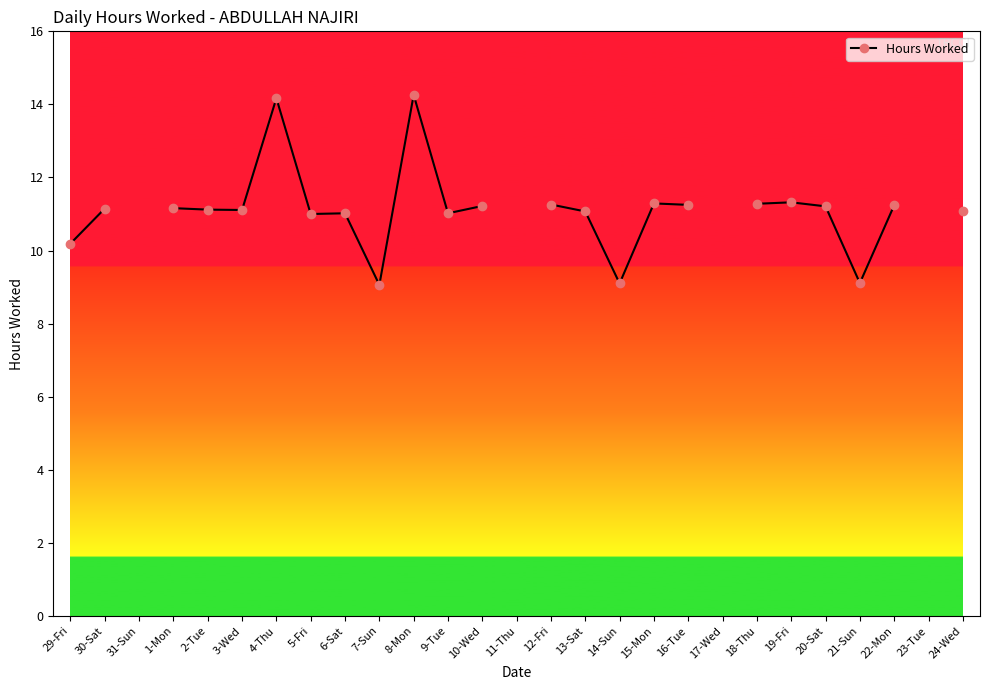

What is the label of the 19th point from the right?

6-Sat